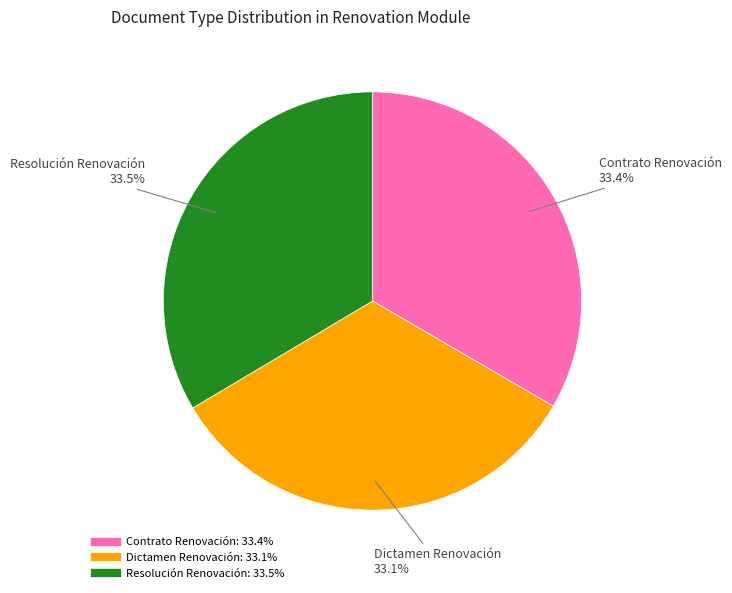

What percentage is NOT represented by Contrato Renovación?

66.6%